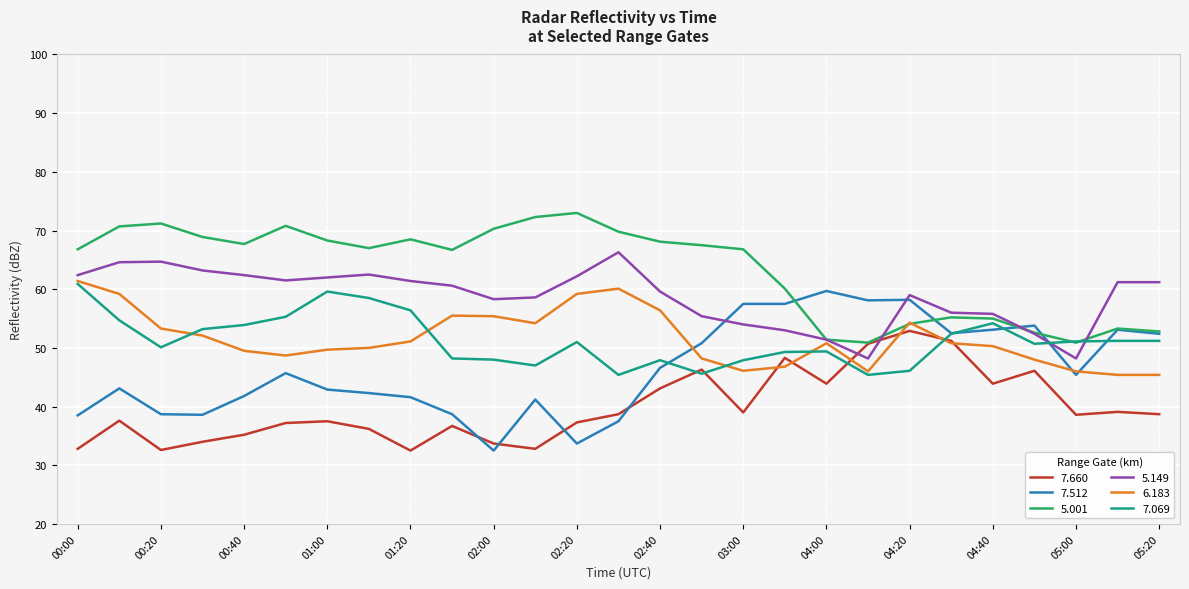

Which series has the largest total across all categories?

5.001